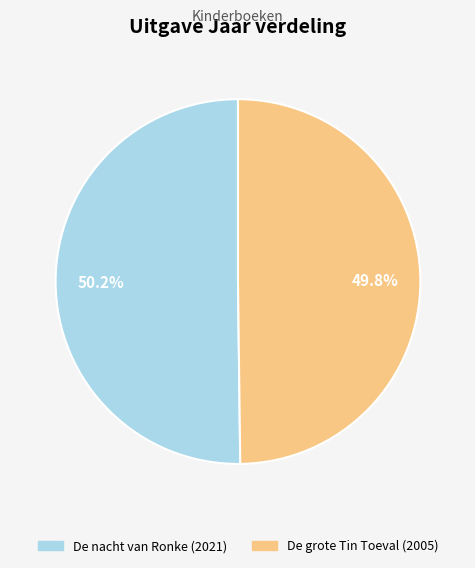

To the nearest percent, what portion does De nacht van Ronke represent?

50%